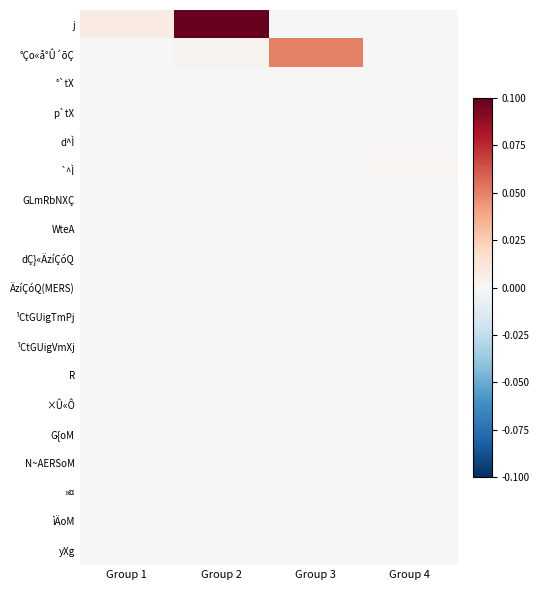

Which series changed the most between Group 2 and Group 4?

j